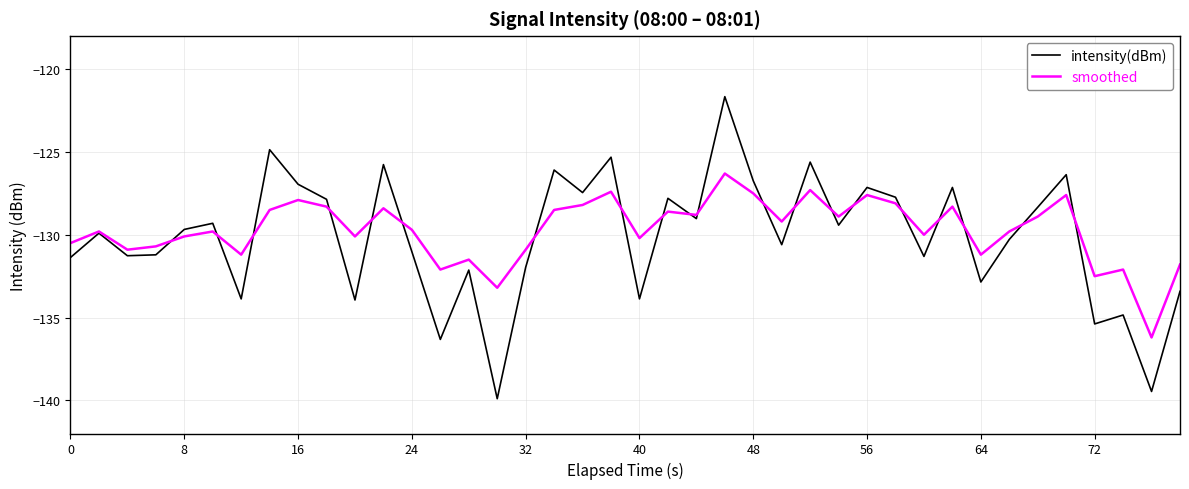

What is the sum of all smoothed values?

-5188.6